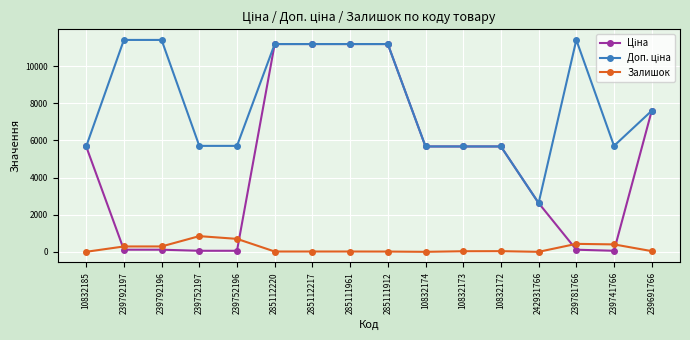

How many lines are shown in the chart?

3